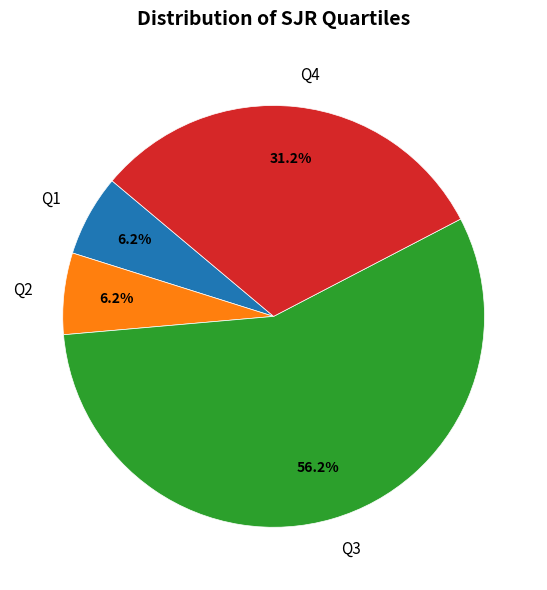

Is the sum of Q2 and Q3 greater than half?

Yes